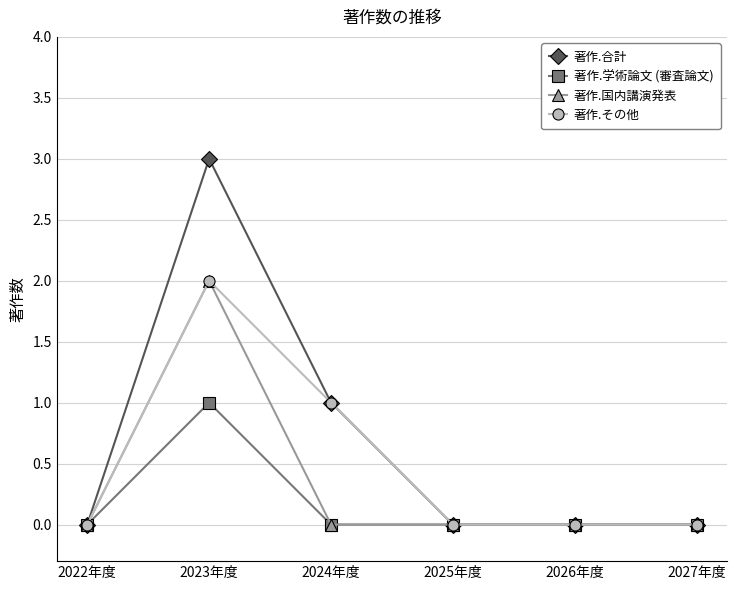

What is the maximum value shown in the chart?

3